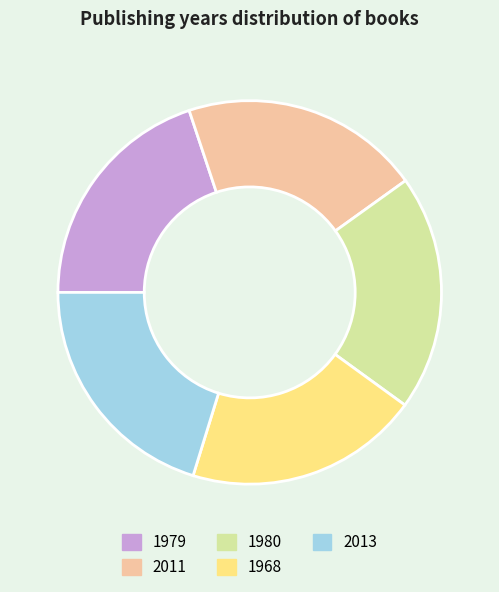

How many slices are in this pie chart?

5